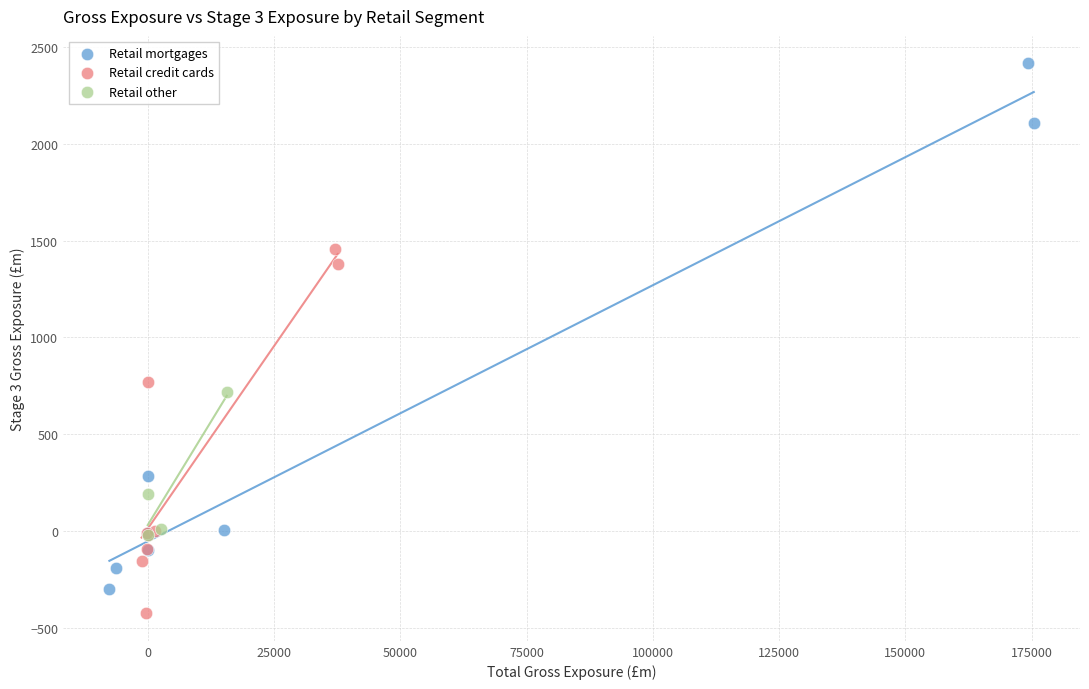

Which series reaches the maximum Y coordinate?

Retail mortgages